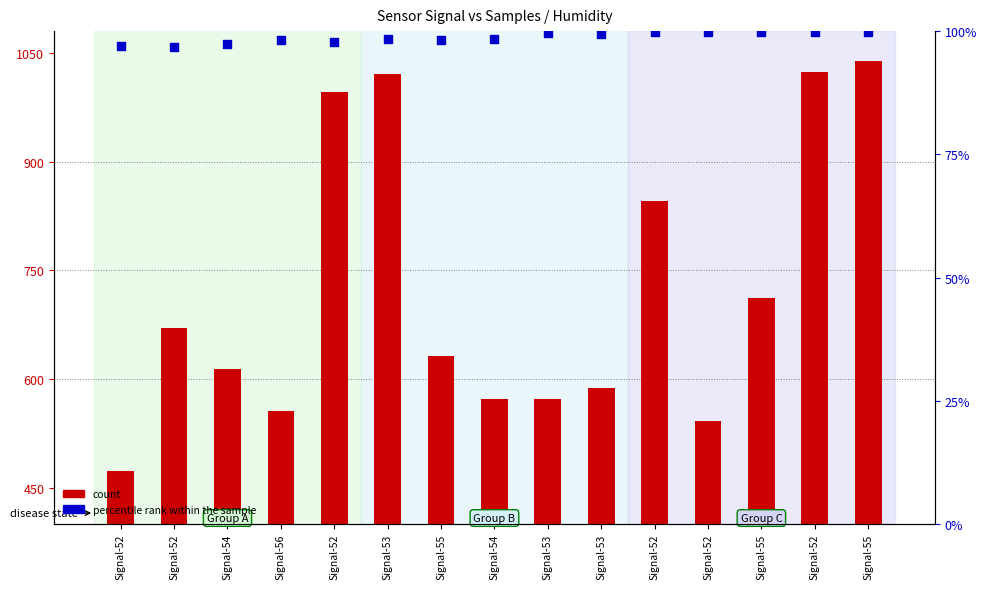

At which category is the sum across all series the highest?

Signal-55